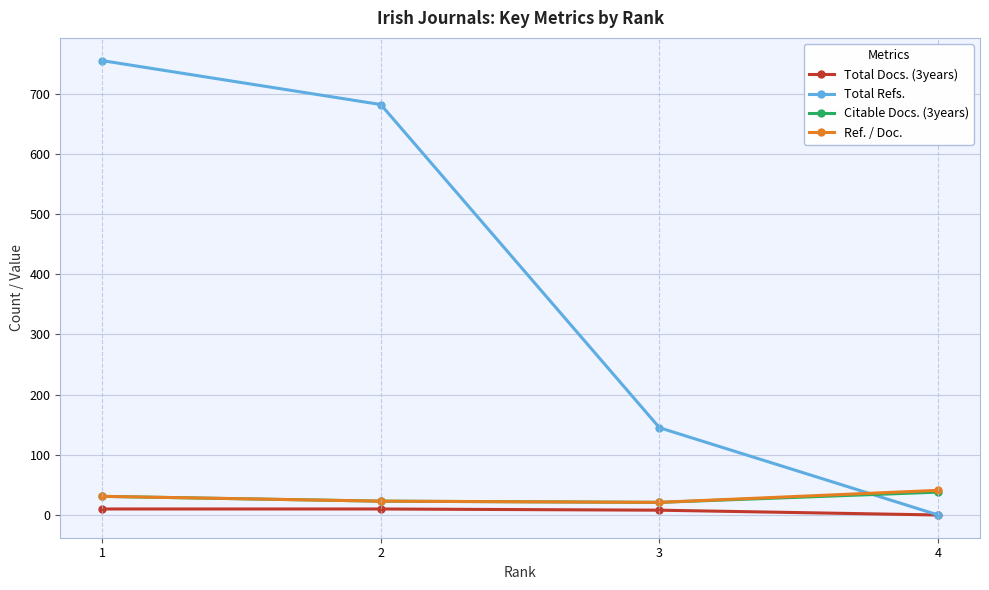

Which series changed the most between 3 and 4?

Total Refs.